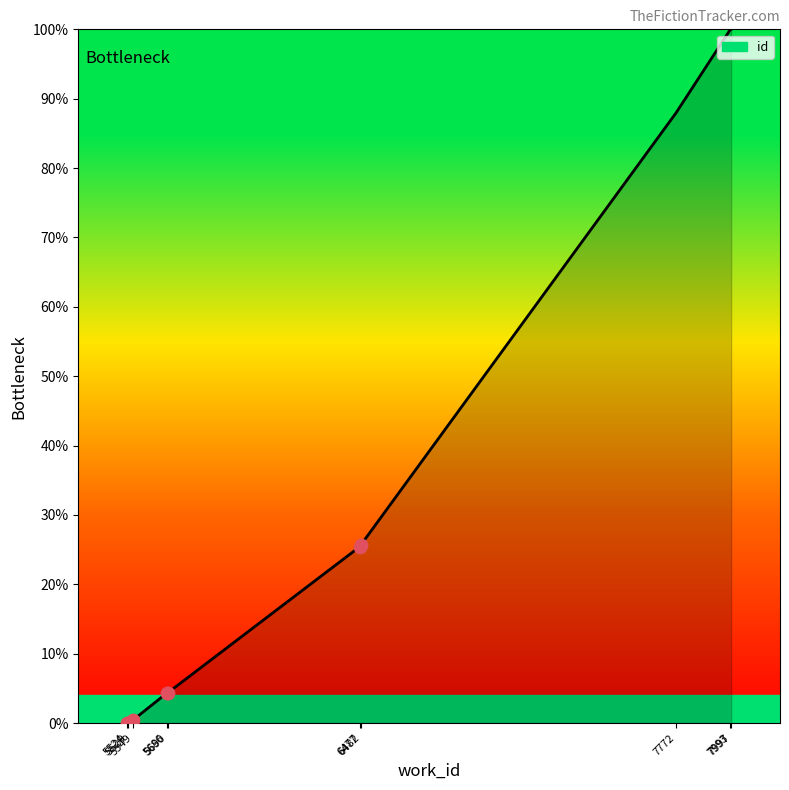

What is the difference between the maximum and minimum values?

100.0